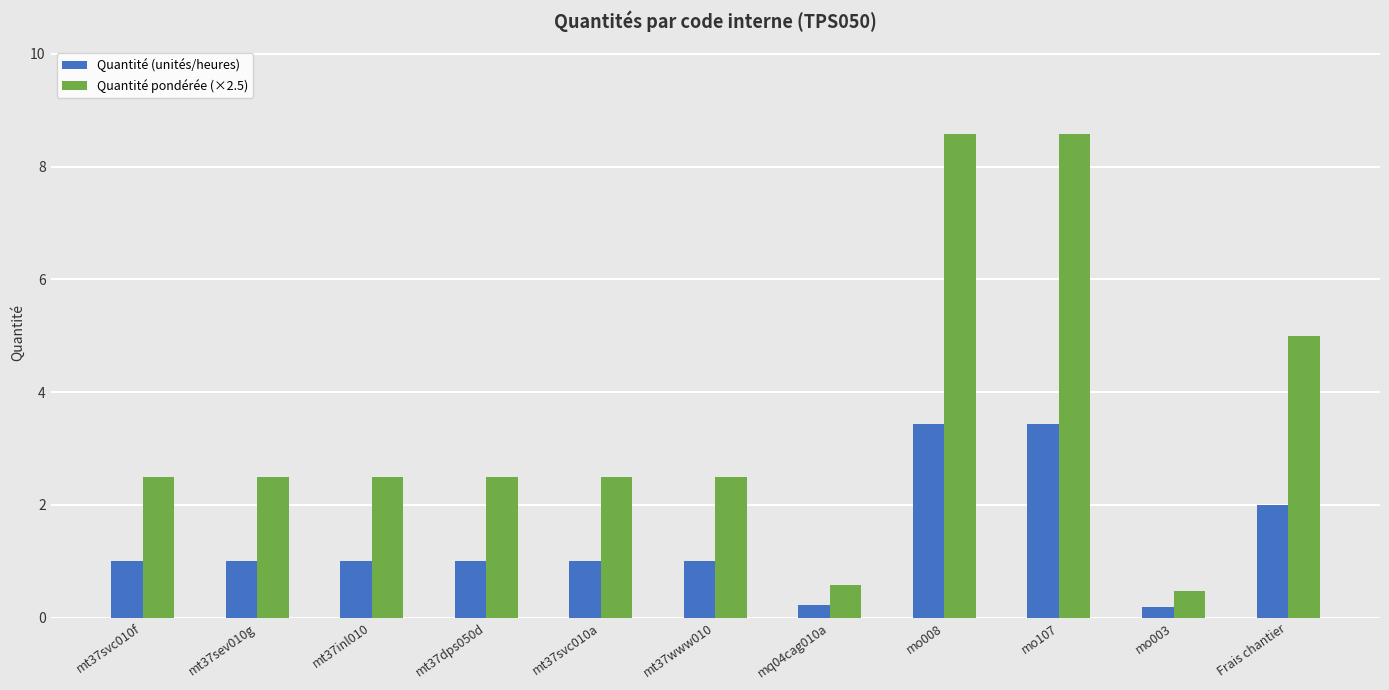

What is the value of the Quantité pondérée (×2.5) bar at the 3rd from the left?

2.5